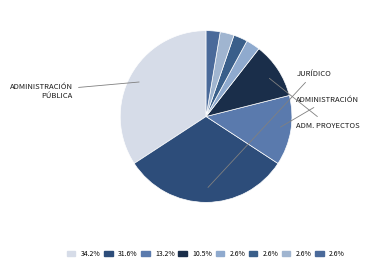

How many slices are in this pie chart?

8